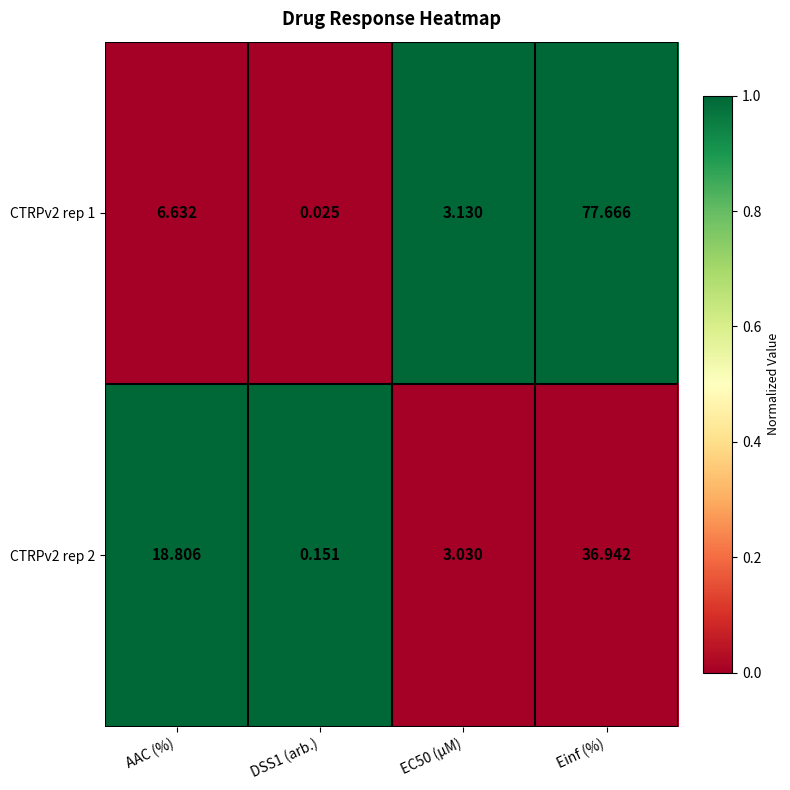

How many distinct data groups are displayed?

2